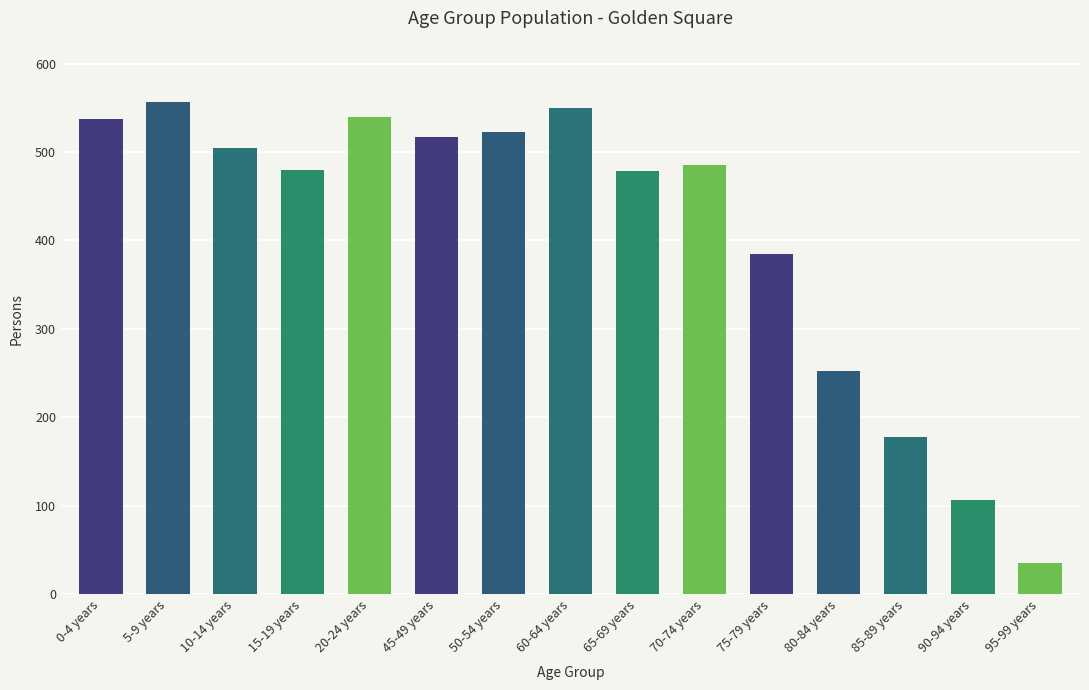

What is the greatest value displayed?

556